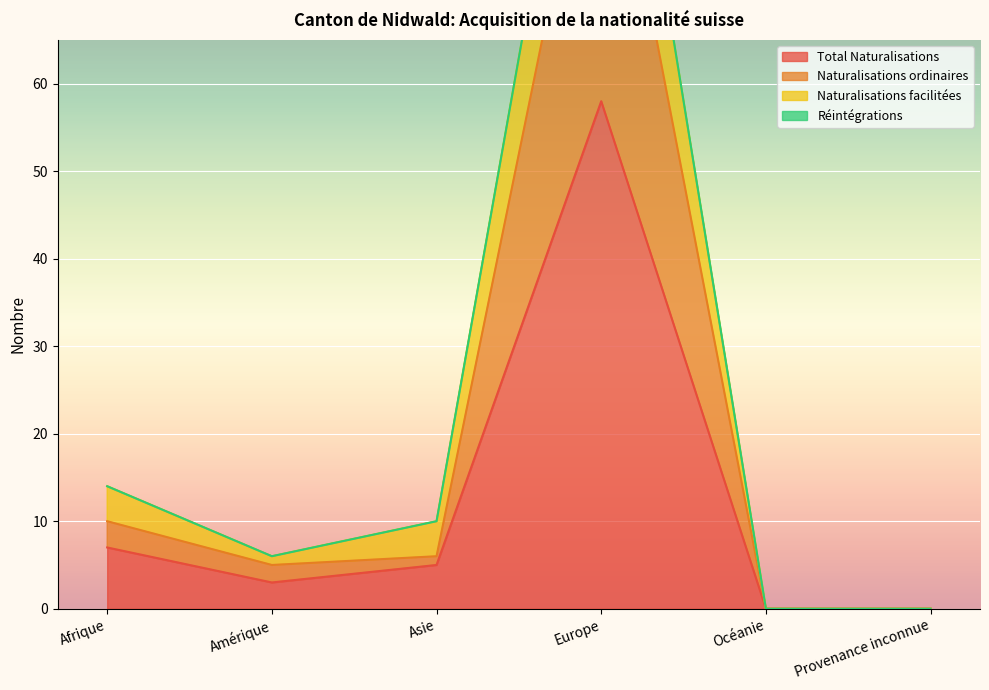

At which label does Total Naturalisations reach its peak?

Europe